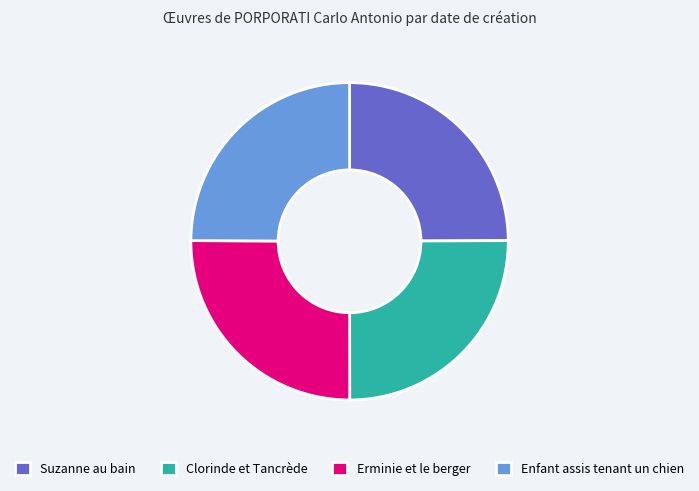

The Erminie et le berger slice represents 25% of the pie. True or false?

True